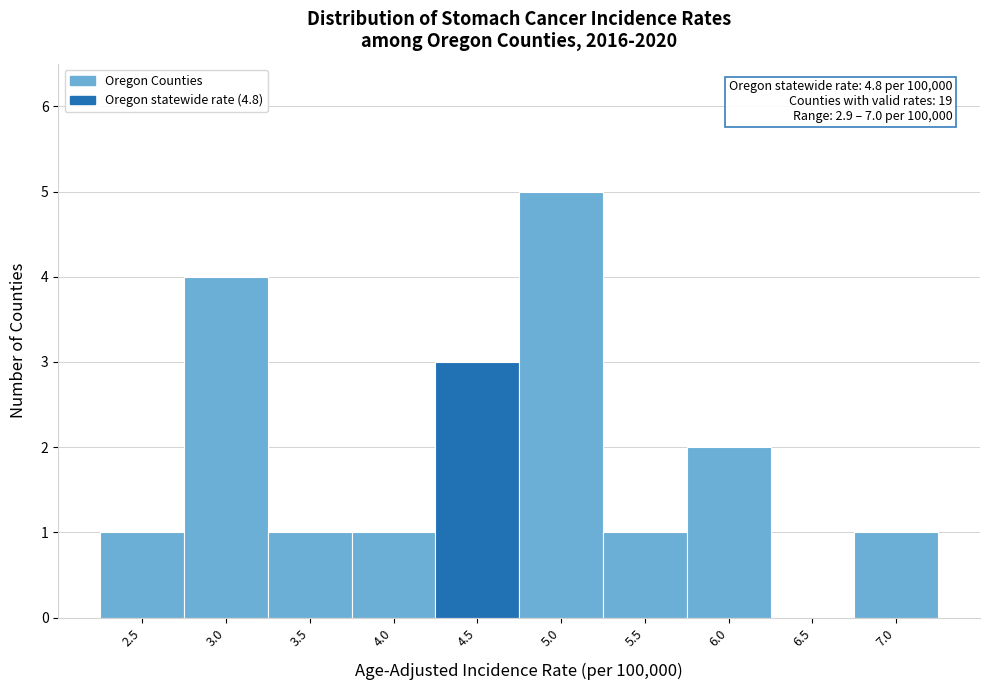

Reading left to right, extract all data points from this chart.

2.5=1	3.0=4	3.5=1	4.0=1	4.5=3	5.0=5	5.5=1	6.0=2	6.5=0	7.0=1